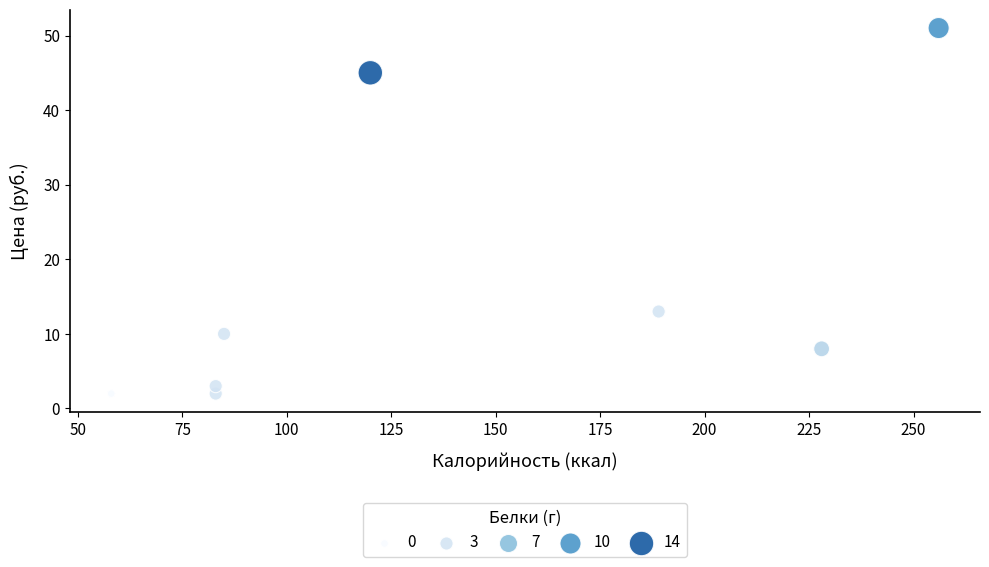

What Y value in the scatter plot is closest to 26?

13